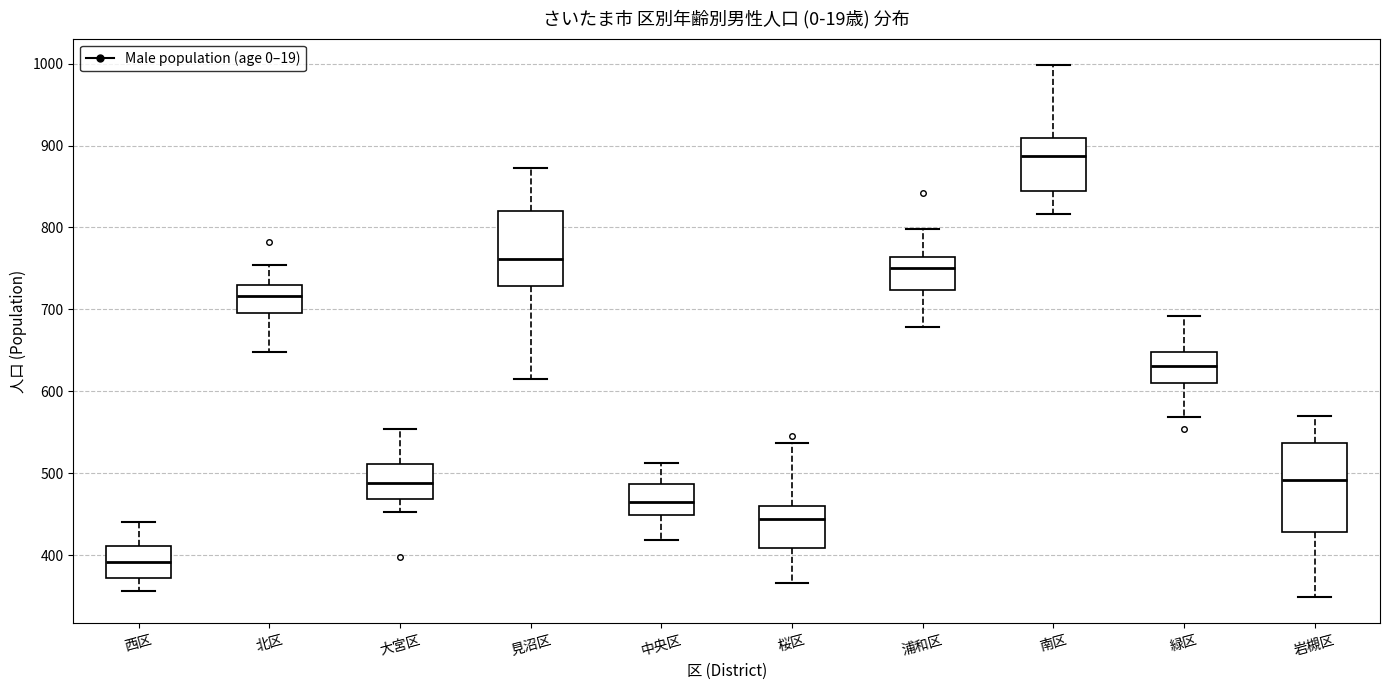

Reading left to right, read every box against the y-axis: the position of its median line, the range the box covers, and the ends of its whiskers. The values are not printed on the chart, so give them approximately, as read against the axis.

西区: median 390, box 370 to 410, whiskers 360 to 440
北区: median 720, box 700 to 730, whiskers 650 to 750
大宮区: median 490, box 470 to 510, whiskers 450 to 550
見沼区: median 760, box 730 to 820, whiskers 620 to 870
中央区: median 460, box 450 to 490, whiskers 420 to 510
桜区: median 440, box 410 to 460, whiskers 370 to 540
浦和区: median 750, box 720 to 760, whiskers 680 to 800
南区: median 890, box 850 to 910, whiskers 820 to 1000
緑区: median 630, box 610 to 650, whiskers 570 to 690
岩槻区: median 490, box 430 to 540, whiskers 350 to 570